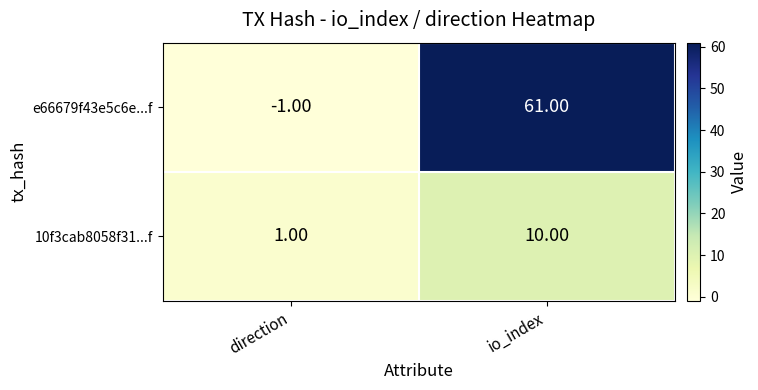

Rank the series by their average value, from lowest to highest.

10f3cab8058f31...f, e66679f43e5c6e...f